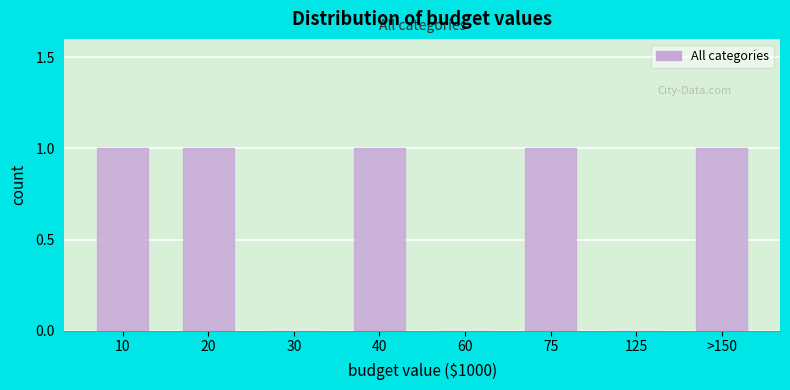

Reading right to left, list all the values displayed in this chart.

>150=1	125=0	75=1	60=0	40=1	30=0	20=1	10=1